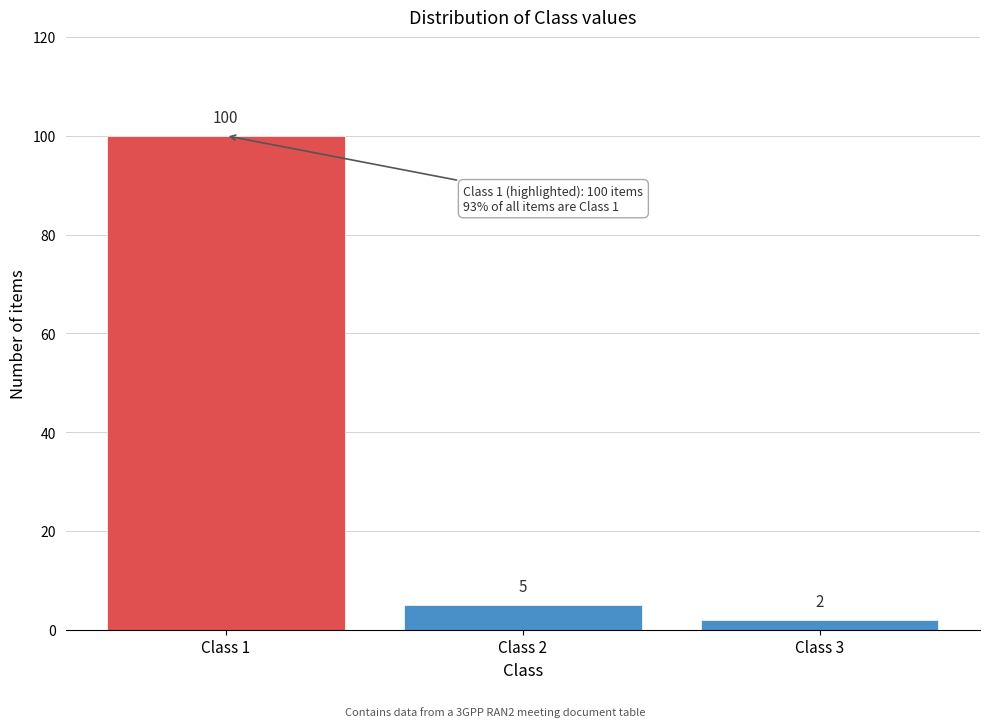

Reading left to right, extract all data points from this chart.

Class 1=100	Class 2=5	Class 3=2